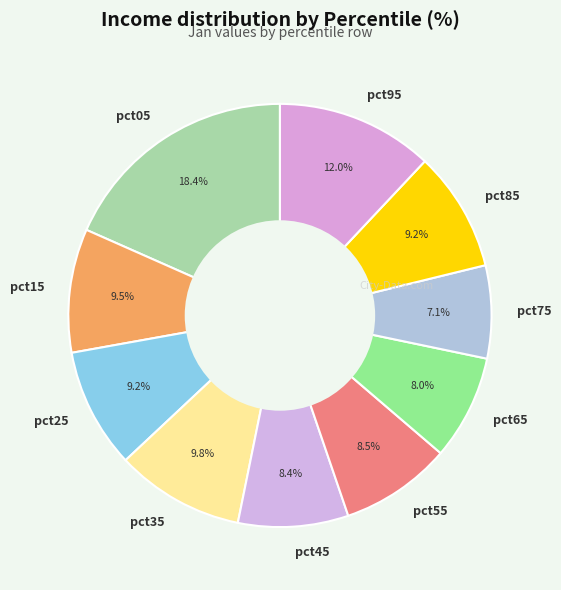

To the nearest percent, what portion does pct65 represent?

8%